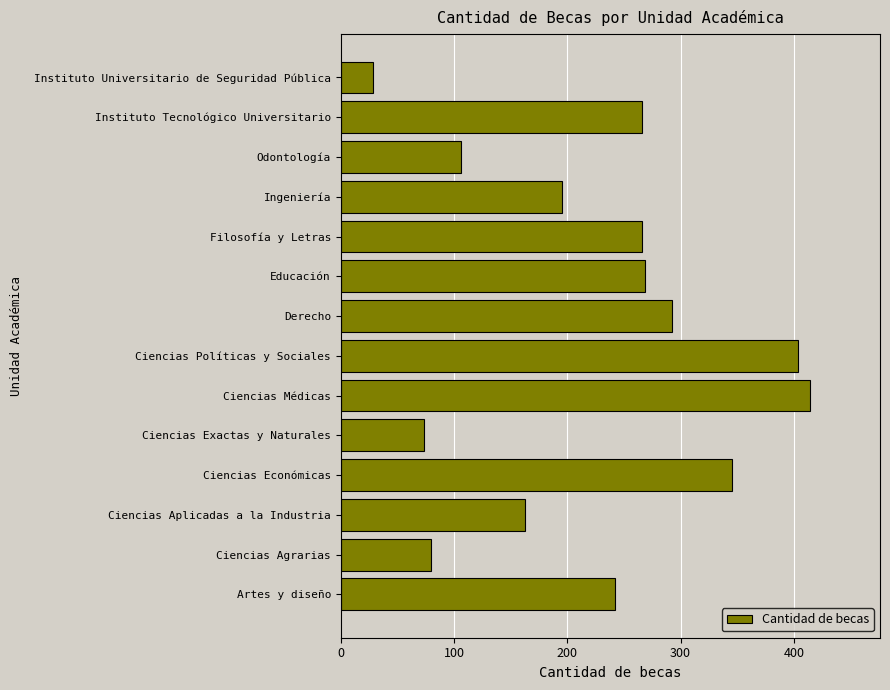

At which category does the chart reach its peak across all series?

Ciencias Médicas